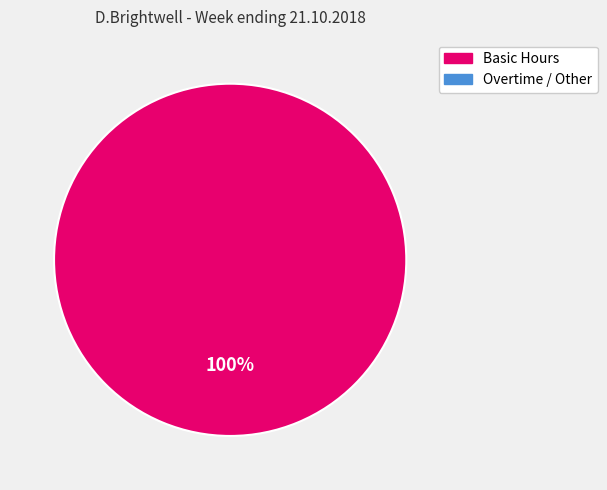

Is there any slice that represents more than half of the pie?

Yes